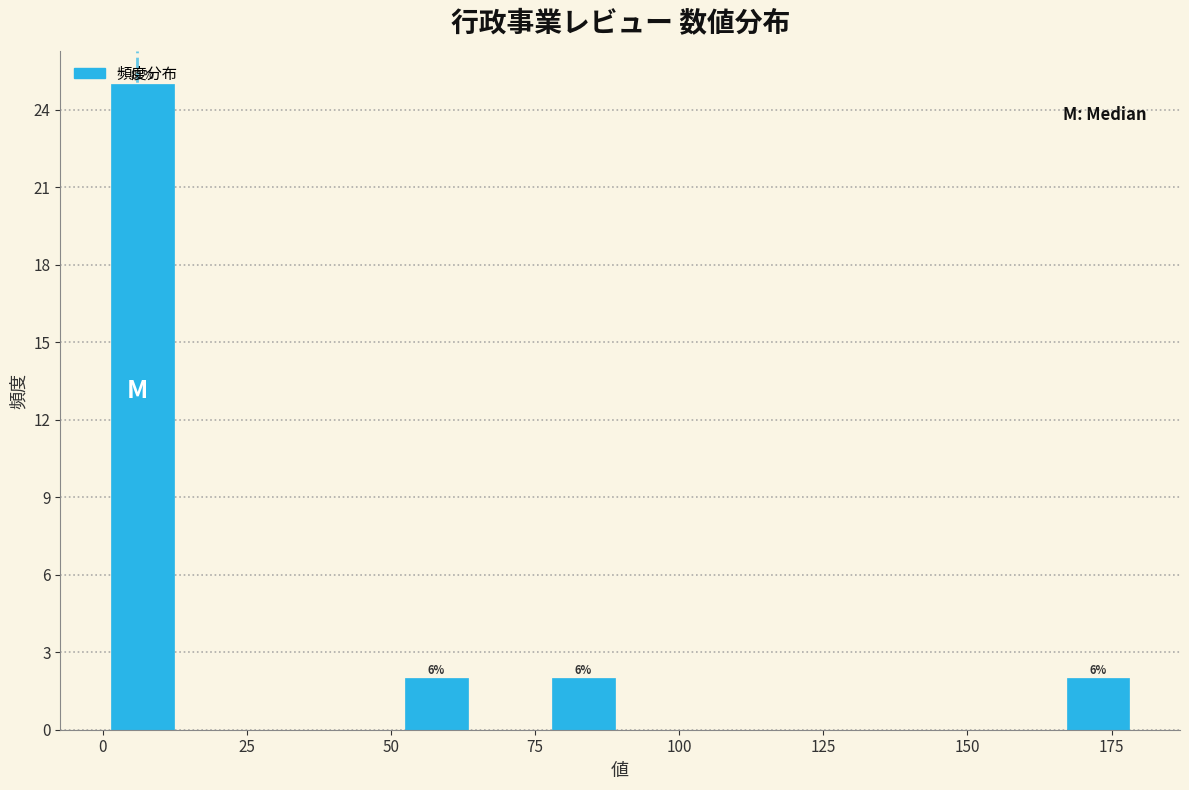

Around what value on the x-axis is the tallest bar? Give the approximate position of its centre, as read against the axis.

5